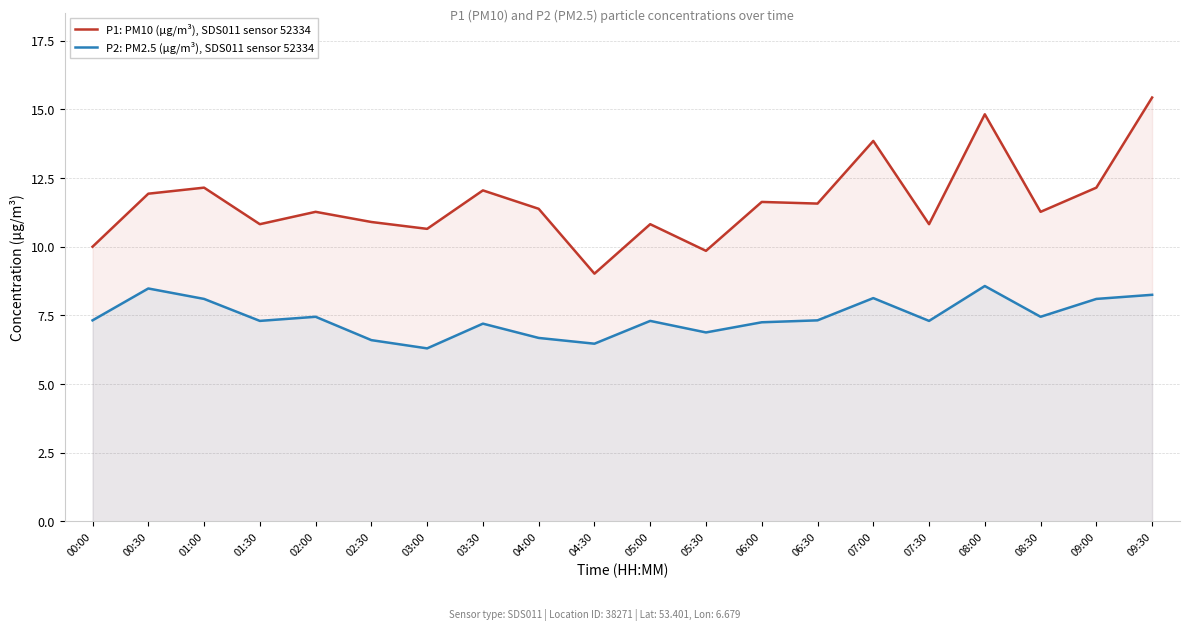

How many lines are shown in the chart?

2